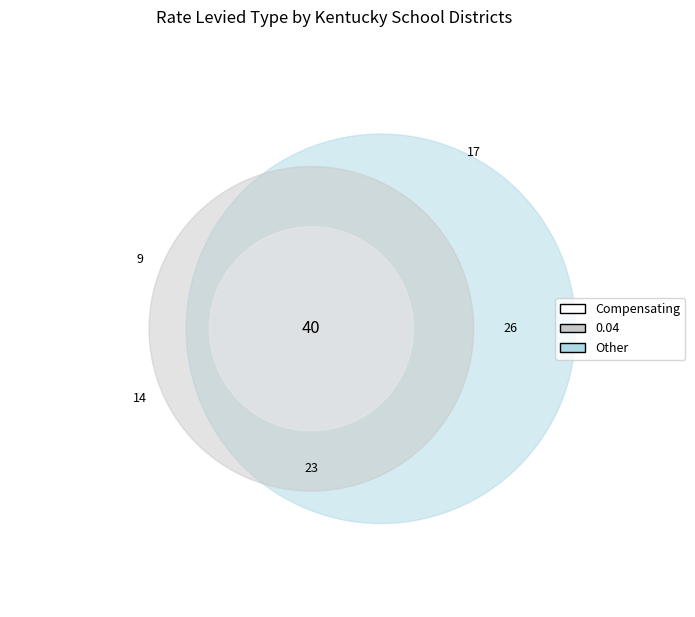

True or false: 5 accounts for 12% of the total.

False